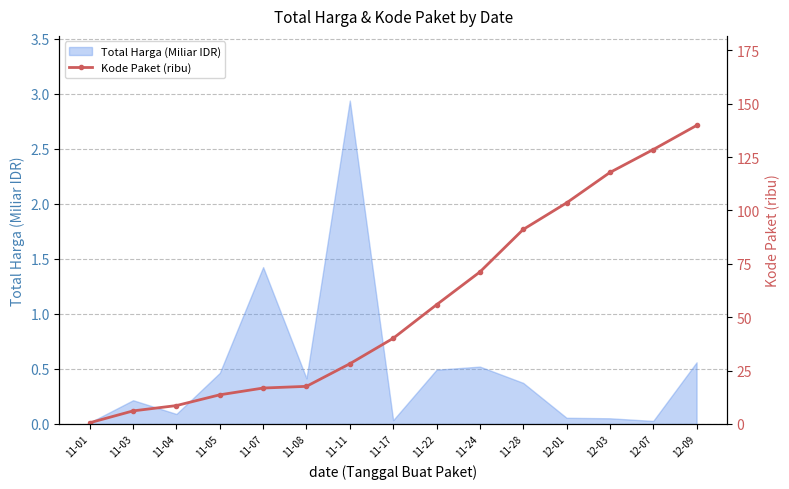

The chart shows a value of 11.8 at 11-04. True or false?

False